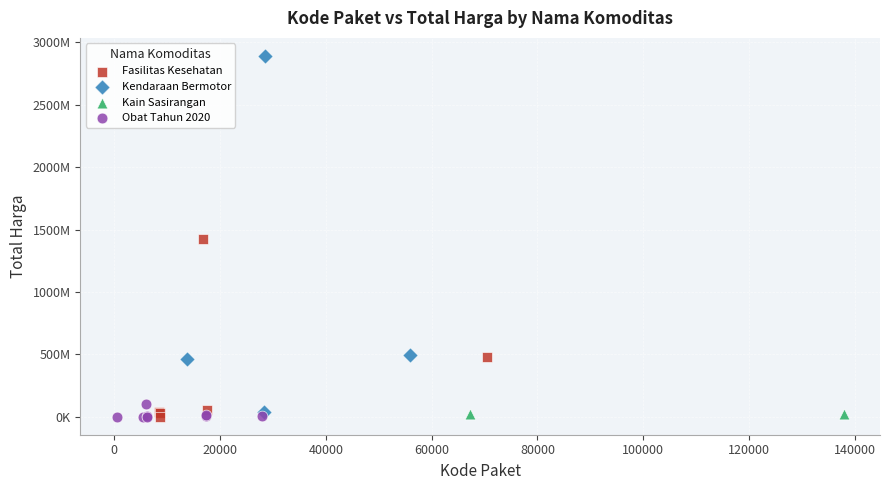

Which series has the largest Y range (max minus min)?

Kendaraan Bermotor